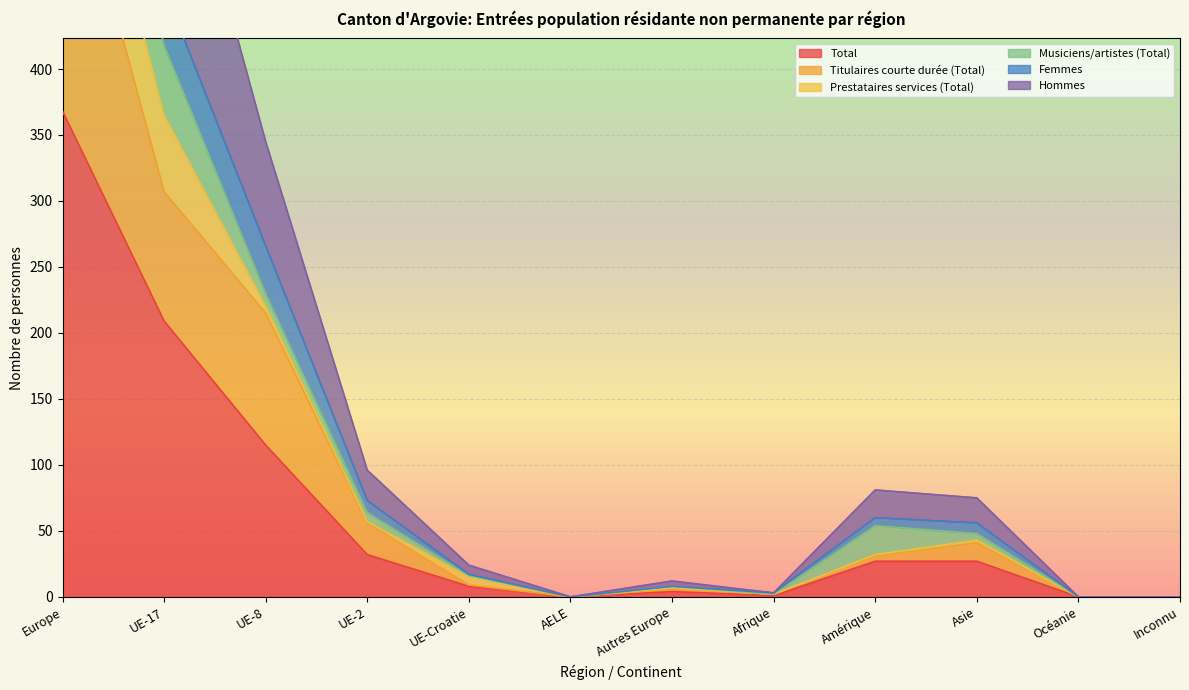

What is the difference between the Femmes values at UE-17 and Afrique?

363